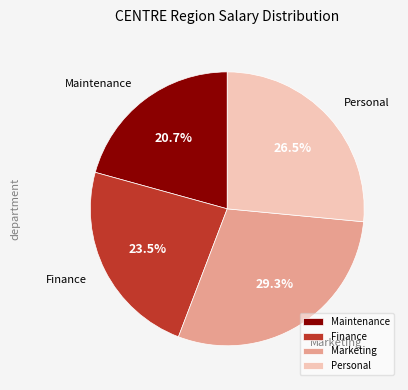

What percentage do Marketing and Personal together represent?

55.8%